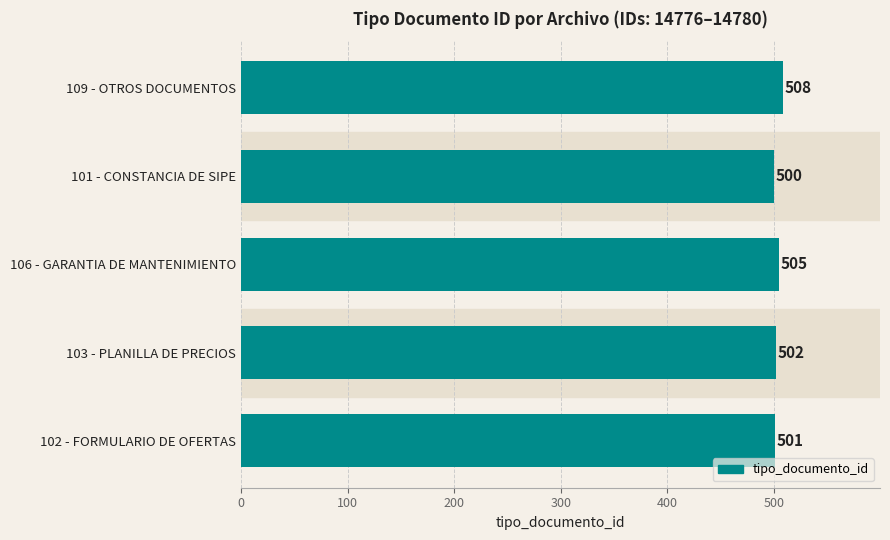

Where is the data nearest to the value 504?

106 - GARANTIA DE MANTENIMIENTO